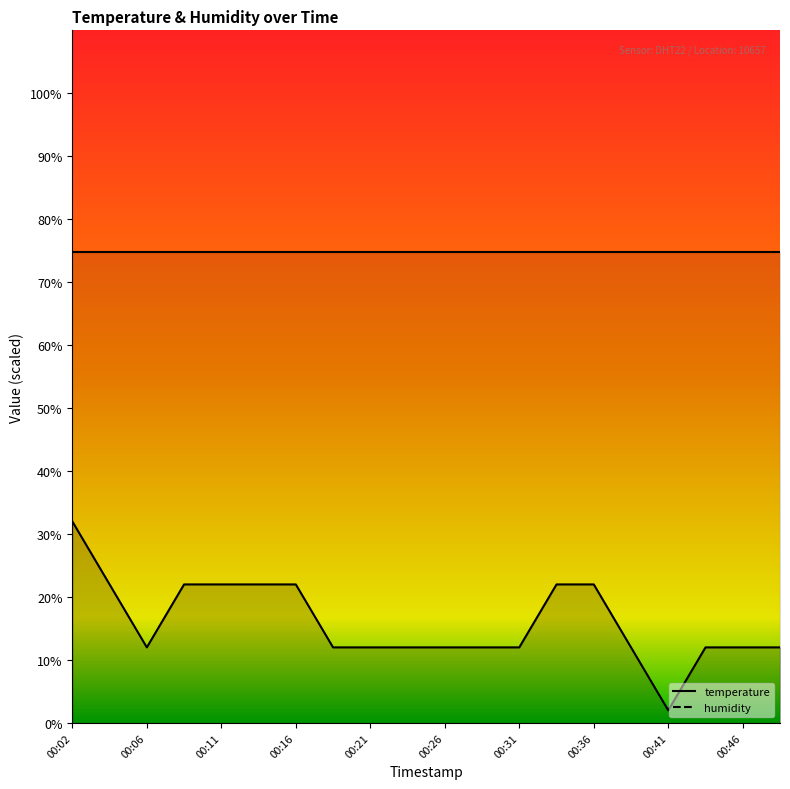

The value at 00:19 is 12.0. True or false?

True